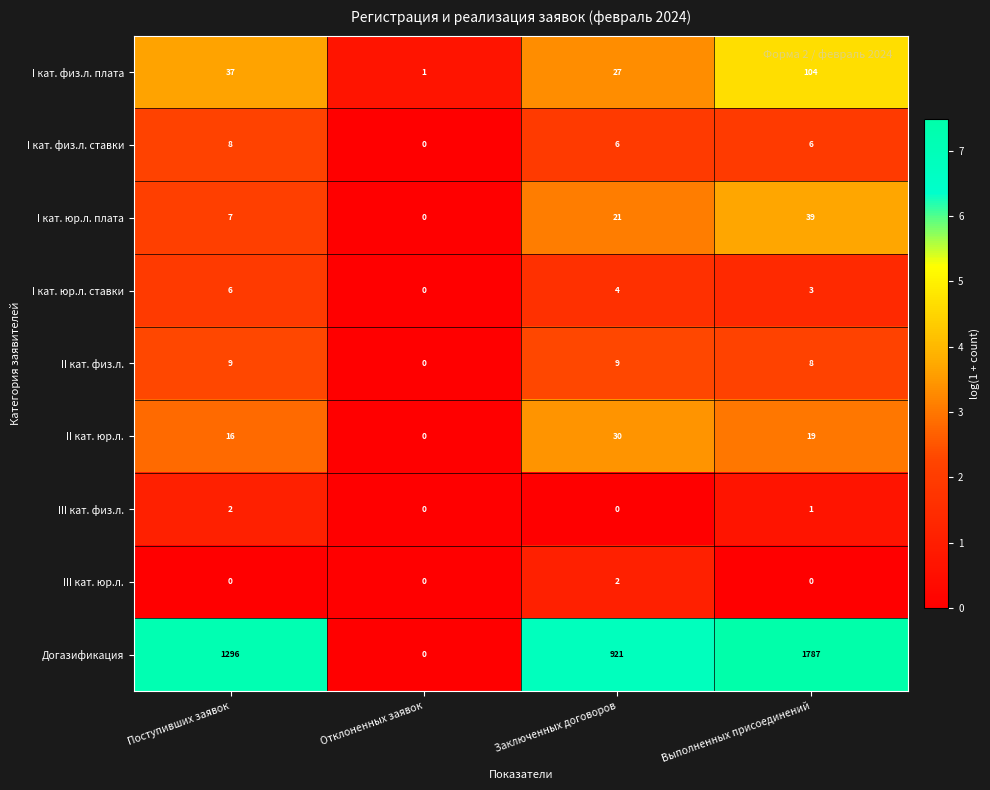

The value of I кат. юр.л. плата at Отклоненных заявок is 14. True or false?

False